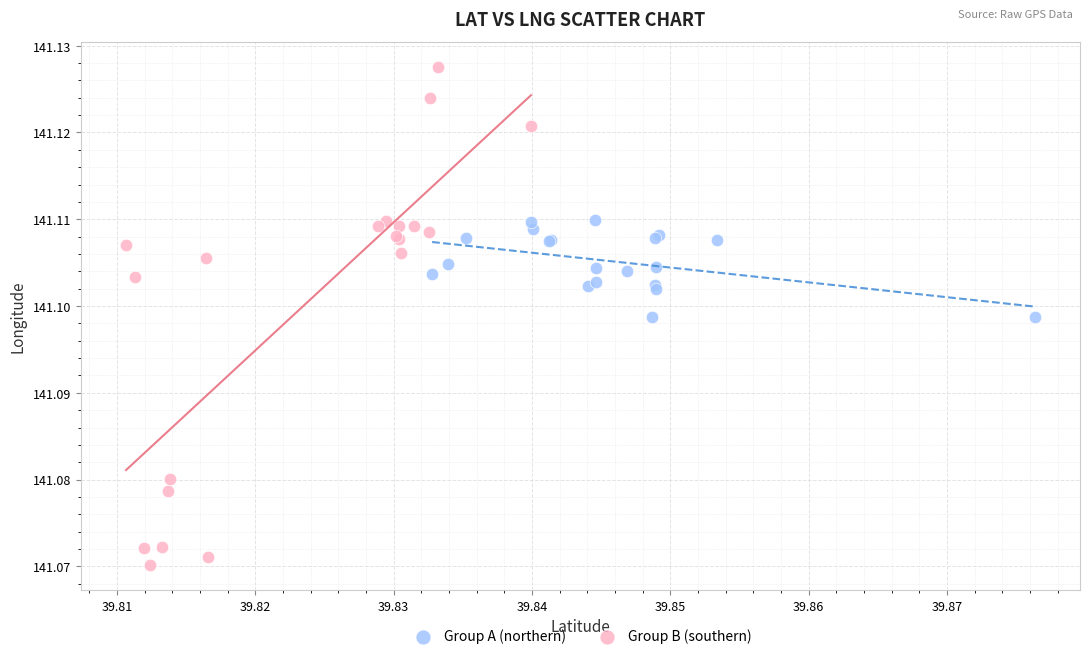

Which series contains the highest Y value?

Group B (southern)